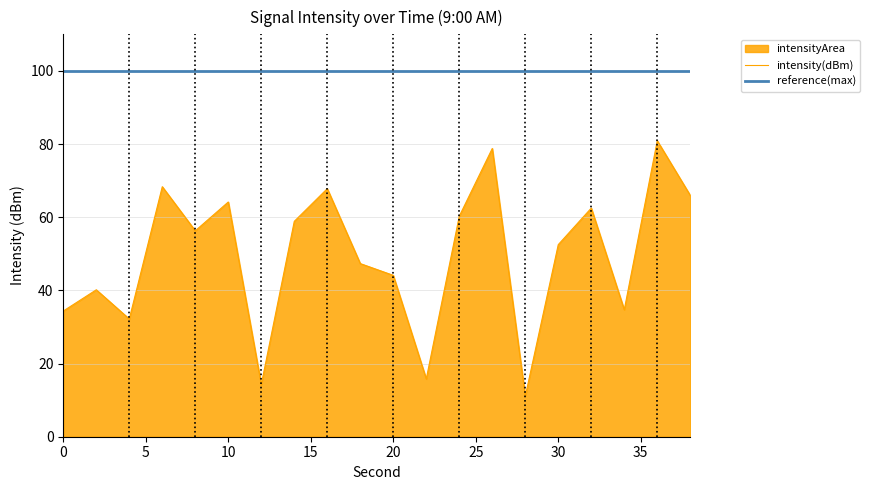

List the series in order of their peak value, lowest first.

intensity(dBm), reference(max)